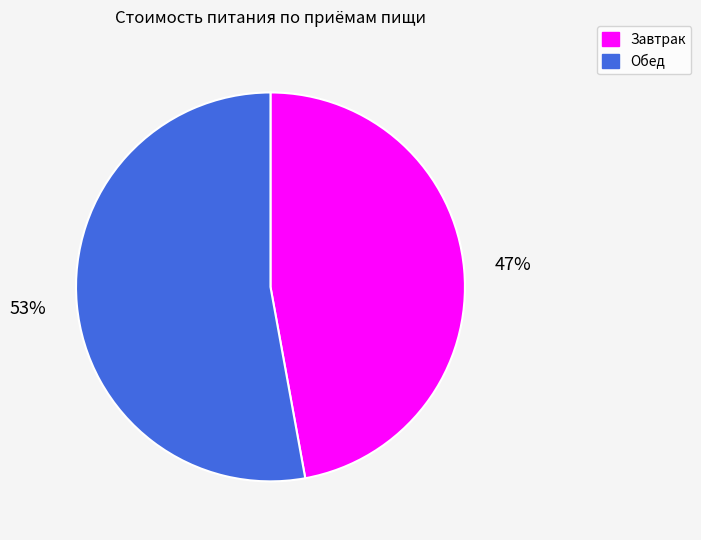

To the nearest percent, what is the difference between the Обед and Завтрак slice percentages?

6%